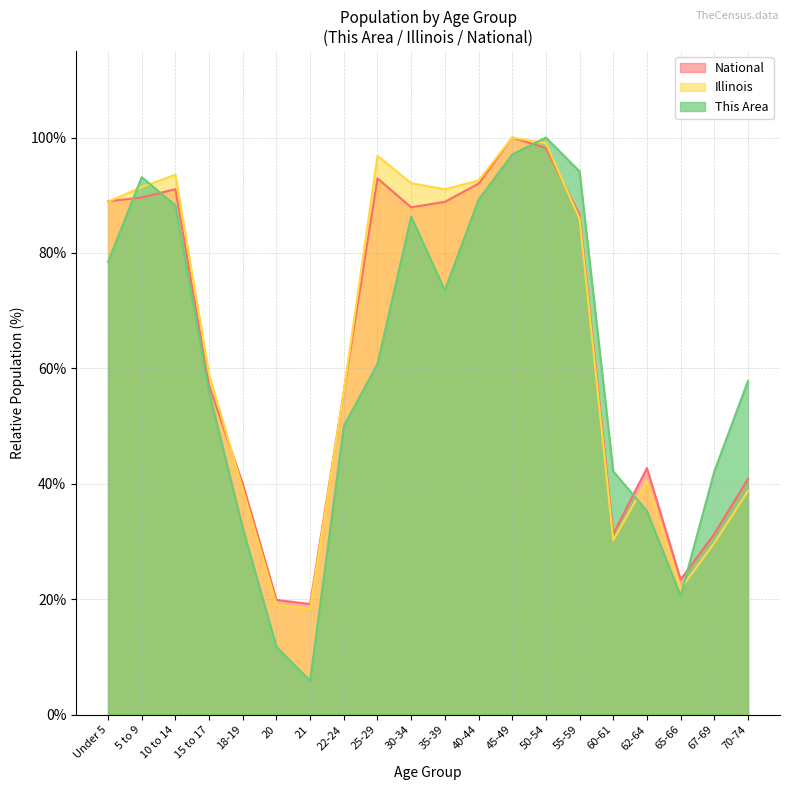

At which category does the chart reach its peak across all series?

50-54